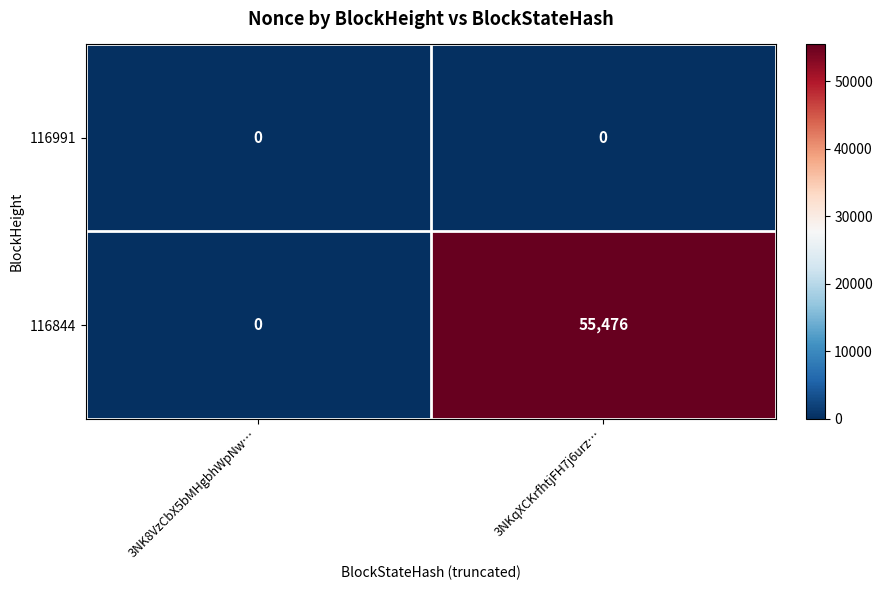

Is it true that 116844 equals -24314 at 3NK8VzCbX5bMHgbhWpNw…?

False